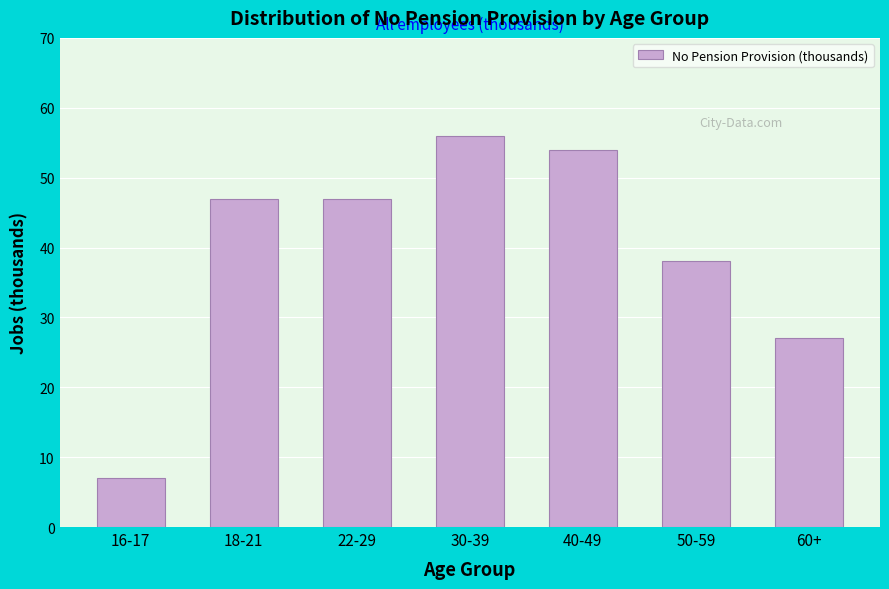

Reading left to right, what are all the values shown in this chart?

7	47	47	56	54	38	27